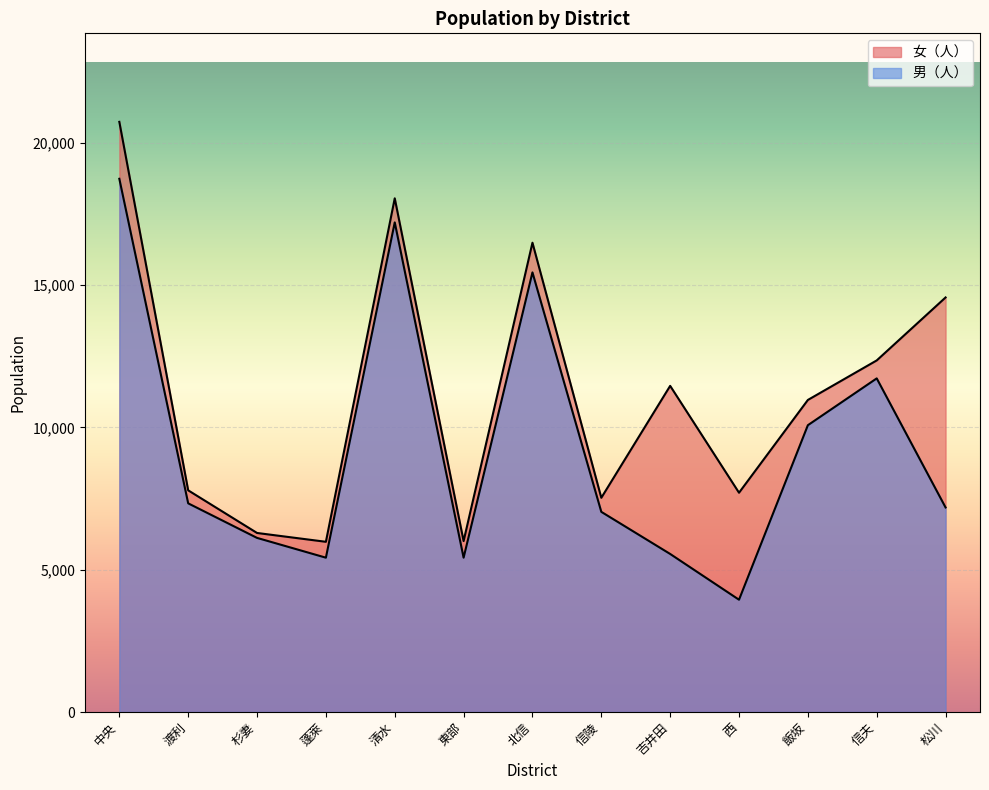

Where does the 女（人） series first go above 10963?

中央